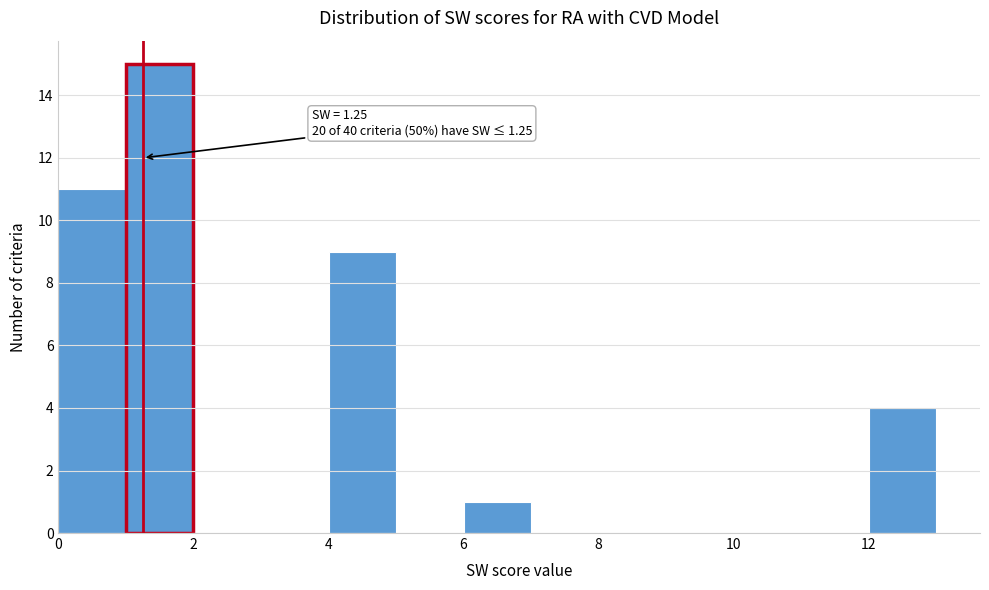

Over which range of the x-axis is the bar tallest?

1 to 2